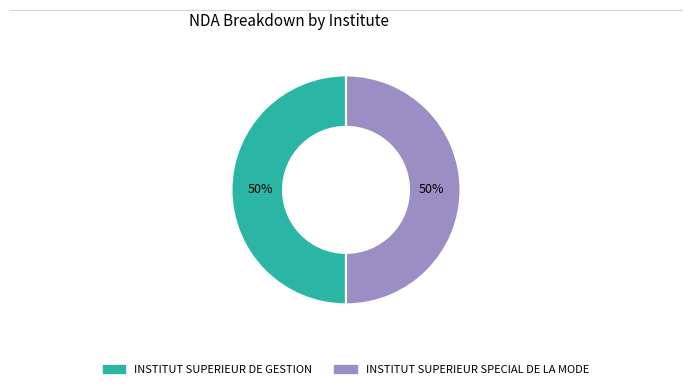

To the nearest percent, what portion does INSTITUT SUPERIEUR DE GESTION represent?

50%